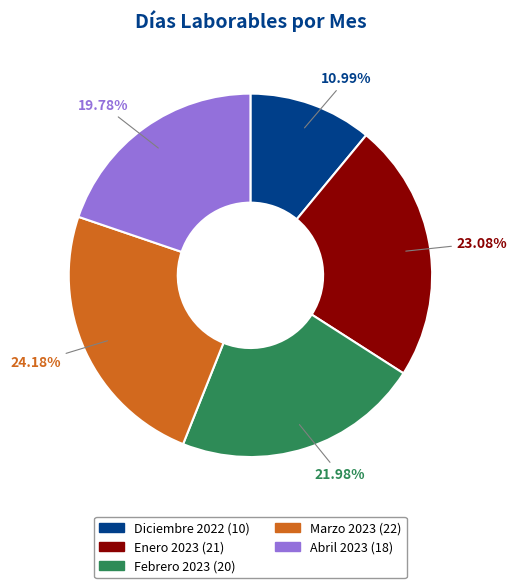

Do Abril 2023 and Diciembre 2022 together represent more than half of the pie?

No